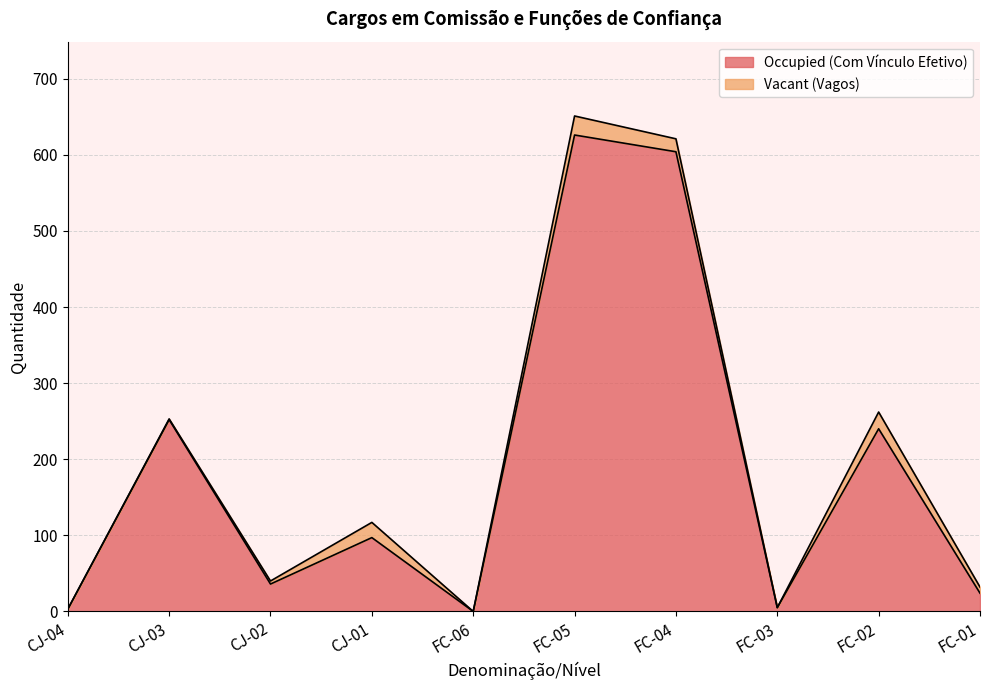

Which label corresponds to the largest value in the chart?

FC-05